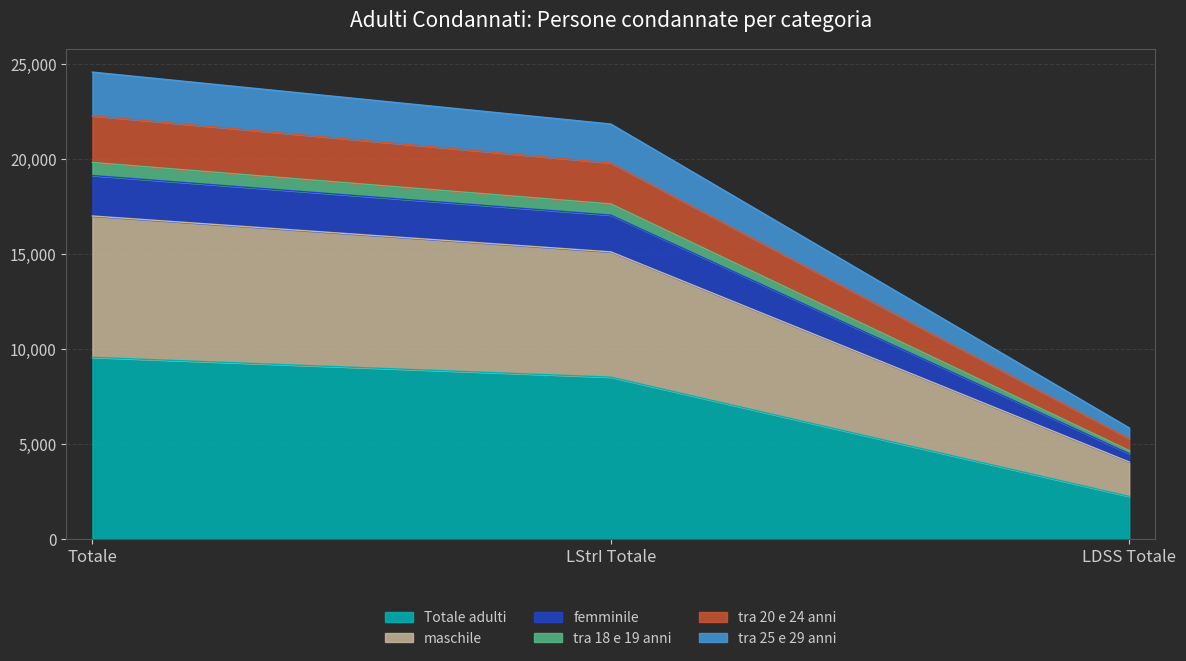

Which has a higher value, LDSS Totale or LStrI Totale?

LStrI Totale